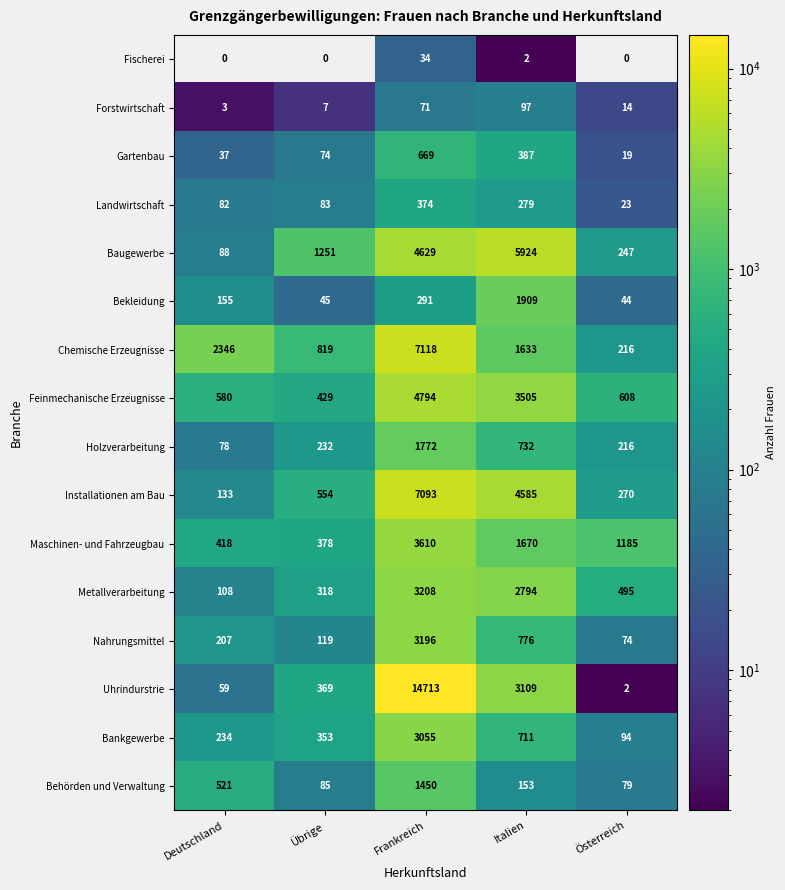

How many data points in Maschinen- und Fahrzeugbau are less than 1185?

2